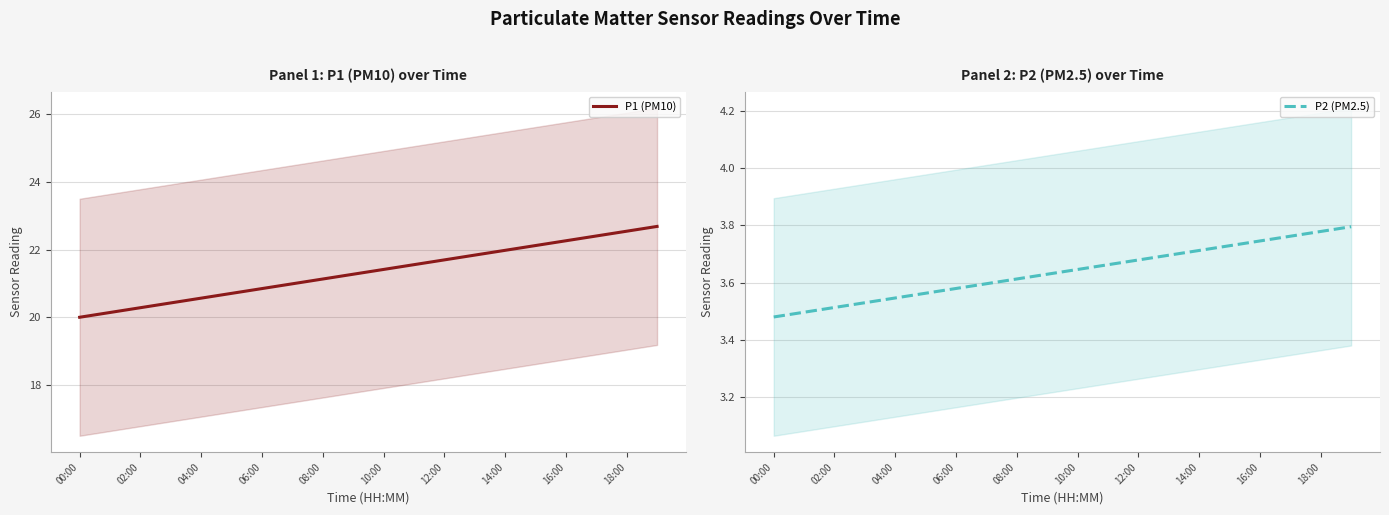

At how many categories does at least one series exceed 19?

20